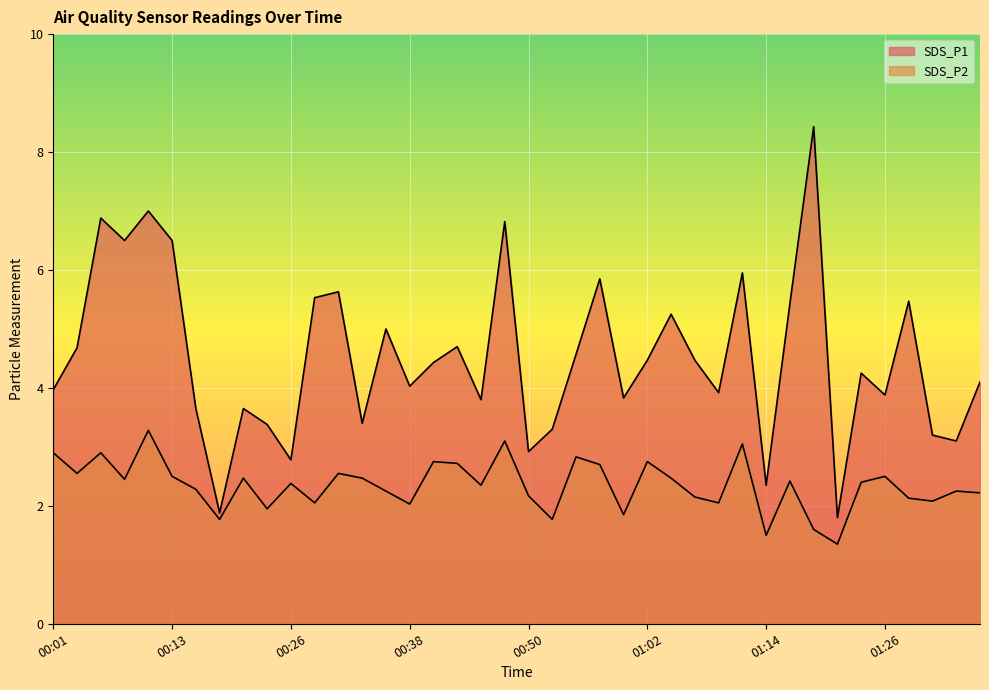

Rank the categories by SDS_P1 value from highest to lowest.

01:19, 00:11, 00:06, 00:47, 00:09, 00:13, 01:12, 00:57, 00:30, 00:28, 01:29, 01:17, 01:05, 00:35, 00:43, 00:04, 00:55, 01:02, 01:07, 00:40, 01:24, 01:36, 00:38, 00:01, 01:09, 01:26, 01:00, 00:45, 00:16, 00:21, 00:33, 00:23, 00:52, 01:31, 01:34, 00:50, 00:26, 01:14, 00:18, 01:21